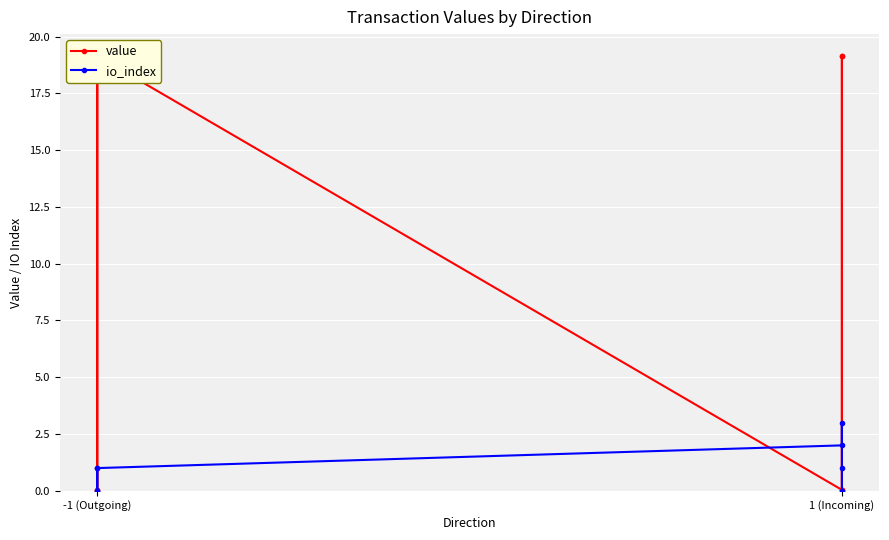

Which series has the largest range (max minus min)?

value